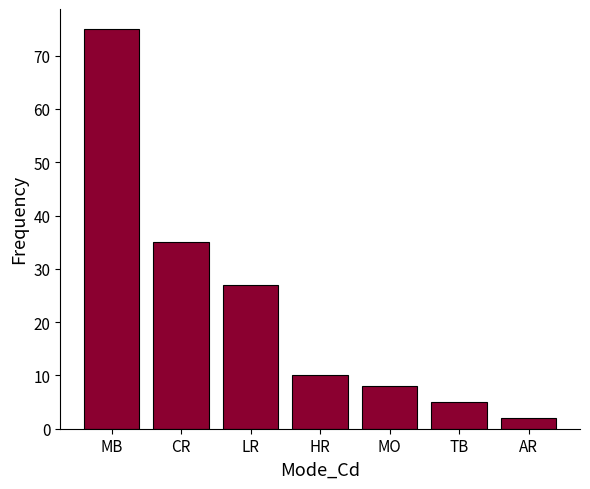

True or false: the data shows 39 at LR.

False